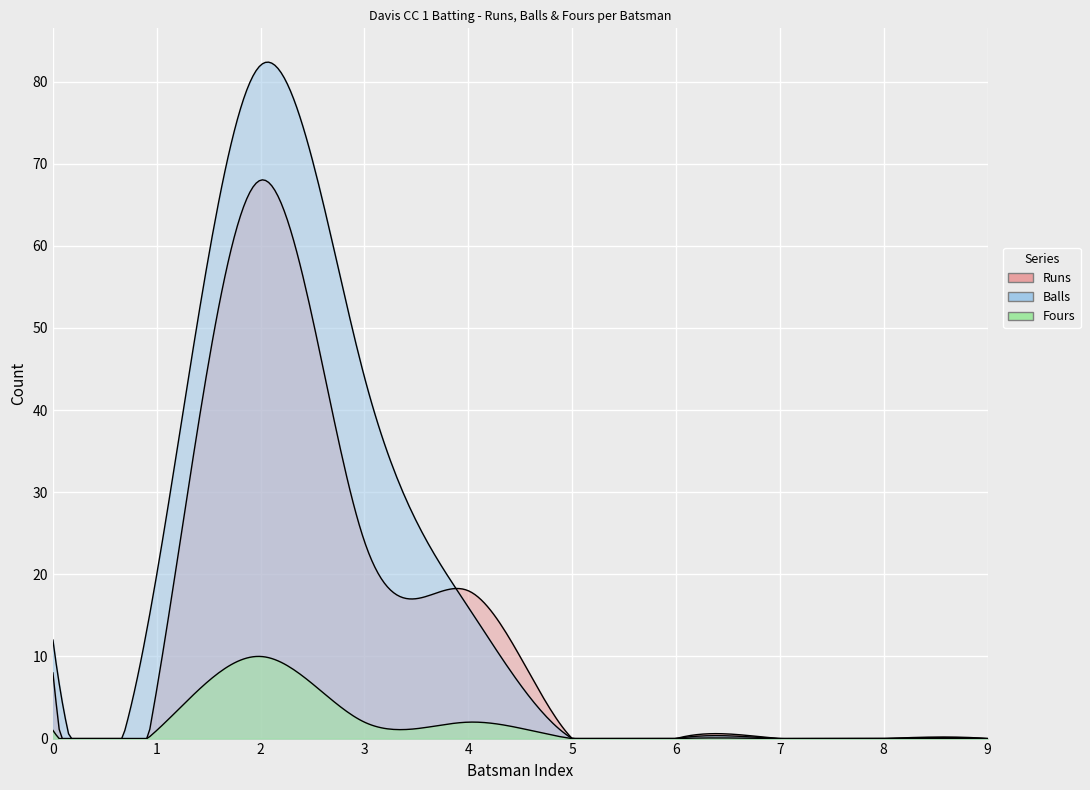

True or false: Fours and Runs cross at least once.

False